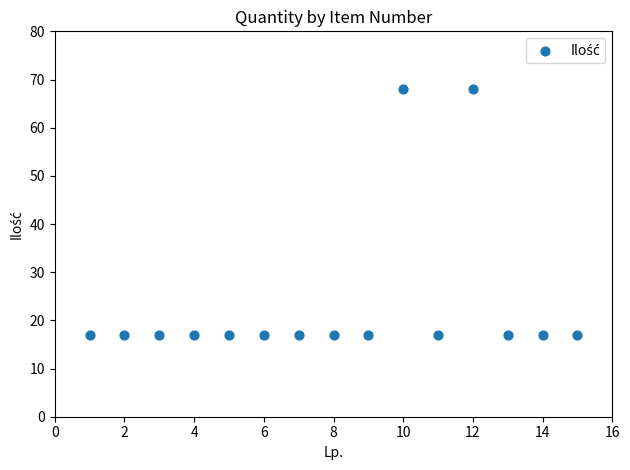

What is the range of X values (max minus min)?

14